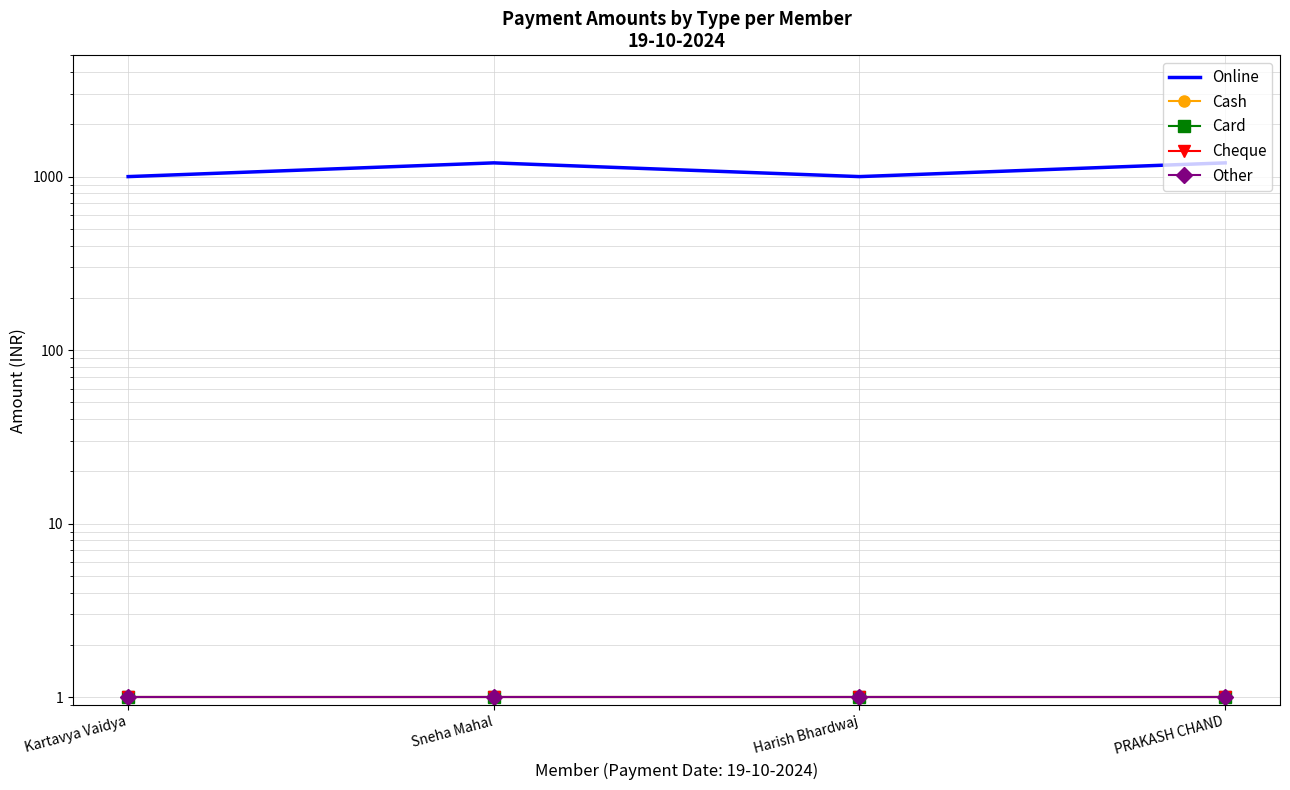

What are all the series names shown in the legend?

Online, Cash, Card, Cheque, Other